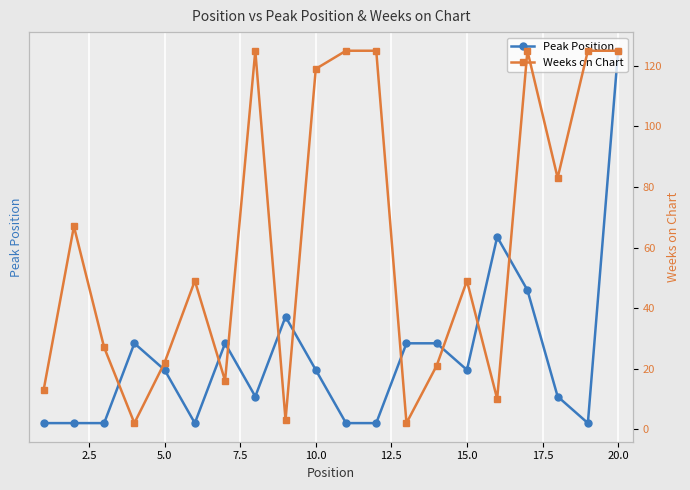

What is the highest value of the Peak Position series?

15